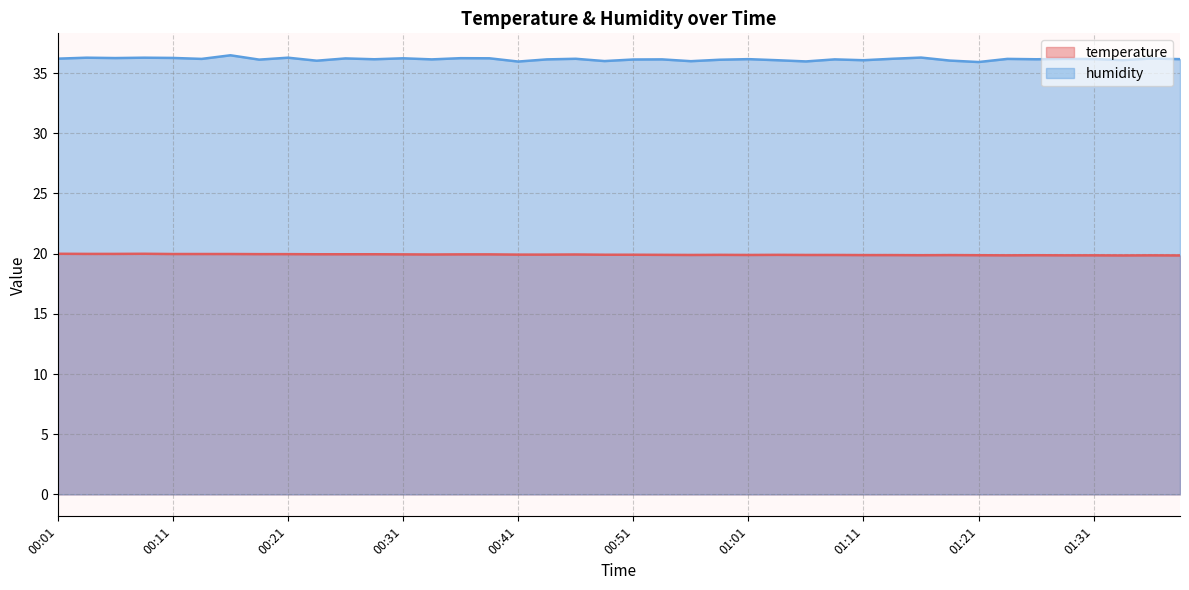

What is the total value across all series at 01:18?

55.9